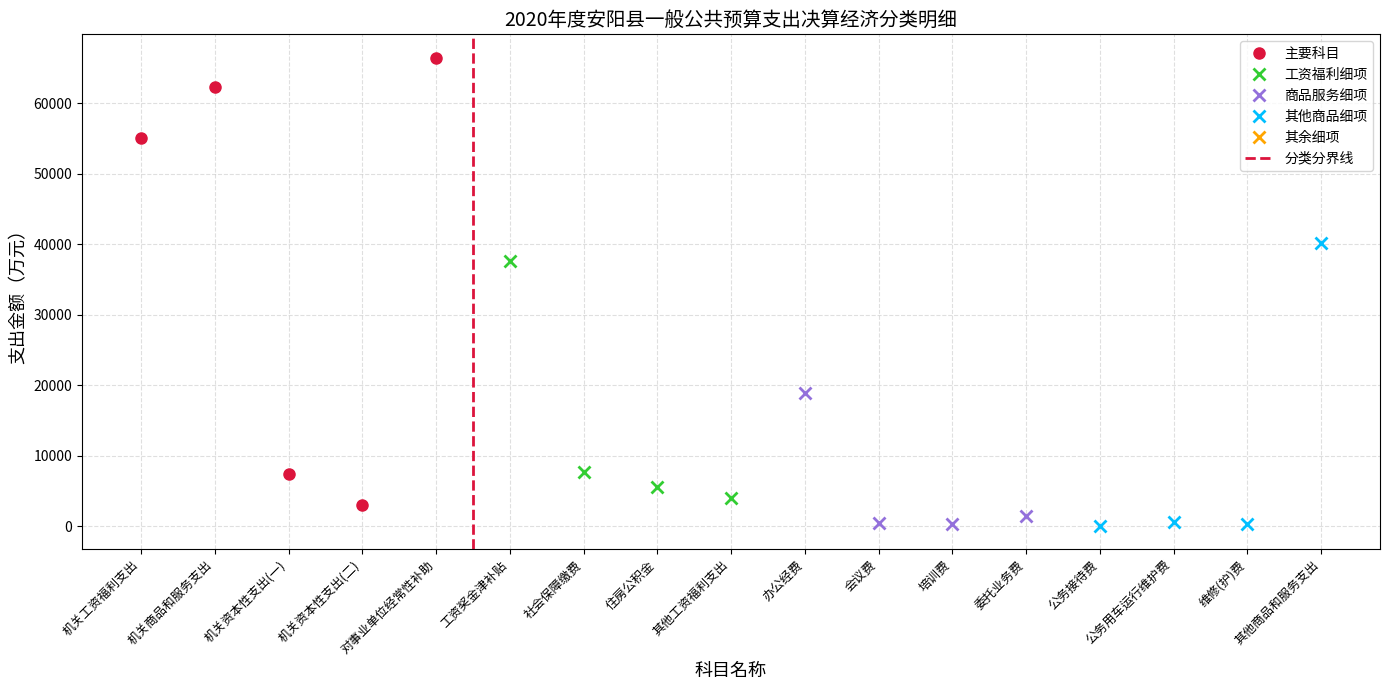

Between 公务接待费 and 其他工资福利支出, which is larger?

其他工资福利支出